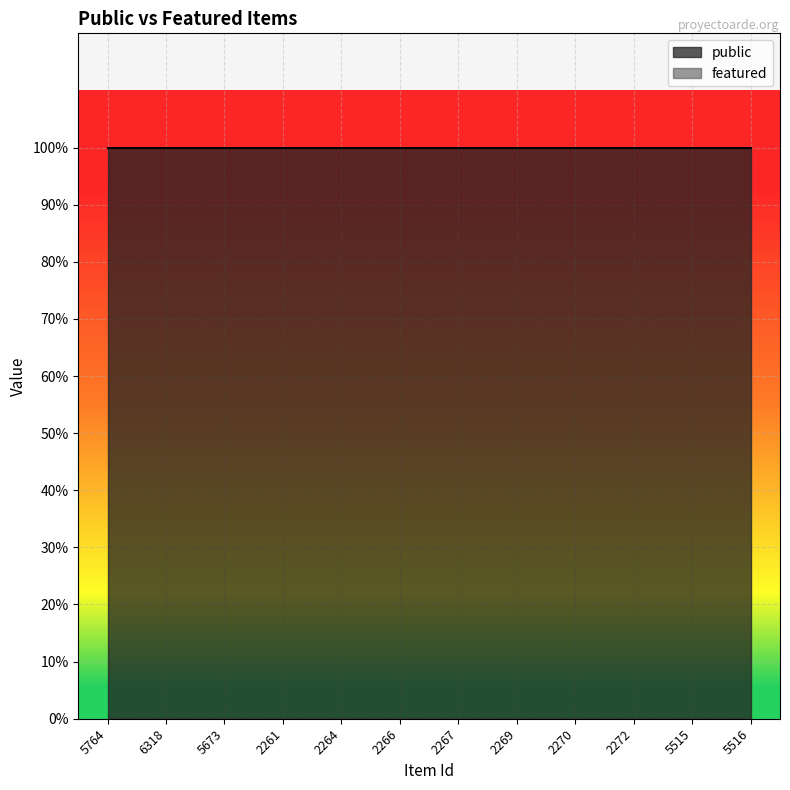

How many categories are shown in the chart?

12